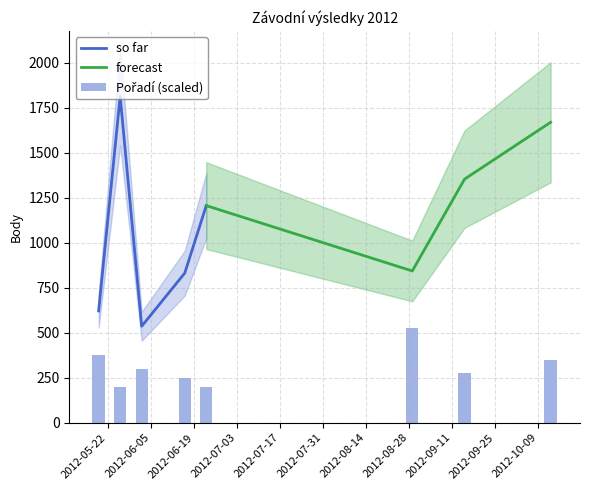

What is the label of the 7th bar from the left?

2012-09-15